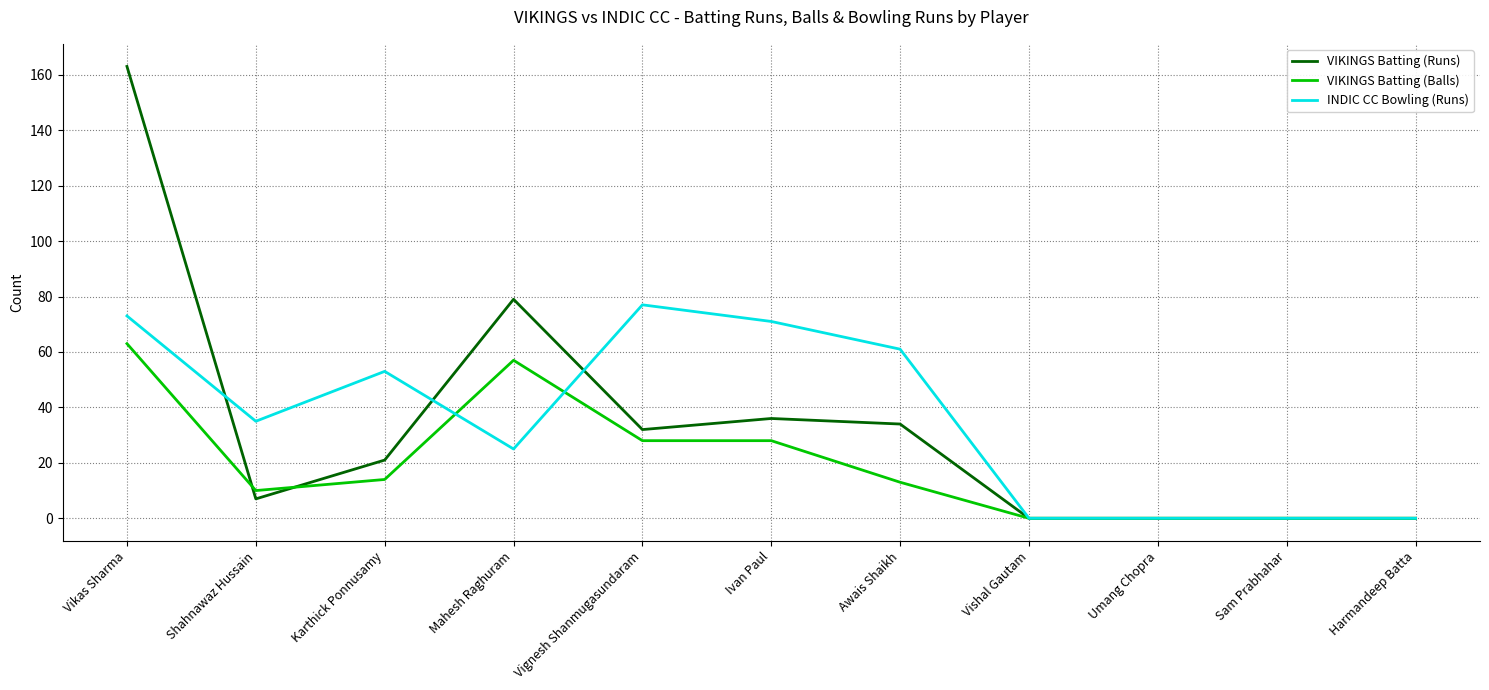

Reading left to right, what are all the values shown in this chart?

VIKINGS Batting (Runs): Vikas Sharma=163	Shahnawaz Hussain=7	Karthick Ponnusamy=21	Mahesh Raghuram=79	Vignesh Shanmugasundaram=32	Ivan Paul=36	Awais Shaikh=34	Vishal Gautam=0	Umang Chopra=0	Sam Prabhahar=0	Harmandeep Batta=0
VIKINGS Batting (Balls): Vikas Sharma=63	Shahnawaz Hussain=10	Karthick Ponnusamy=14	Mahesh Raghuram=57	Vignesh Shanmugasundaram=28	Ivan Paul=28	Awais Shaikh=13	Vishal Gautam=0	Umang Chopra=0	Sam Prabhahar=0	Harmandeep Batta=0
INDIC CC Bowling (Runs): Vikas Sharma=73	Shahnawaz Hussain=35	Karthick Ponnusamy=53	Mahesh Raghuram=25	Vignesh Shanmugasundaram=77	Ivan Paul=71	Awais Shaikh=61	Vishal Gautam=0	Umang Chopra=0	Sam Prabhahar=0	Harmandeep Batta=0